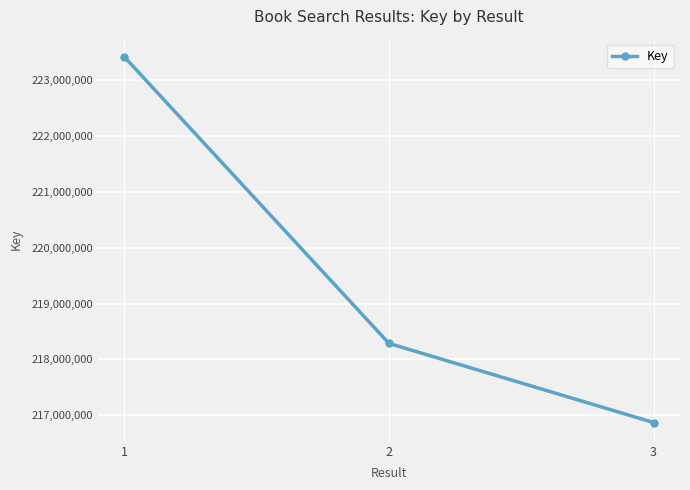

Reading left to right, transcribe all the data shown in this chart.

223417890	218285004	216867292